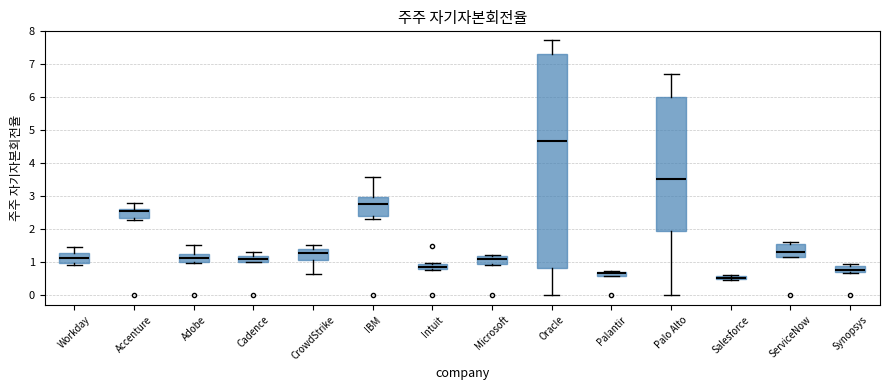

Which box is the tallest, from its lower edge to its upper edge?

Oracle